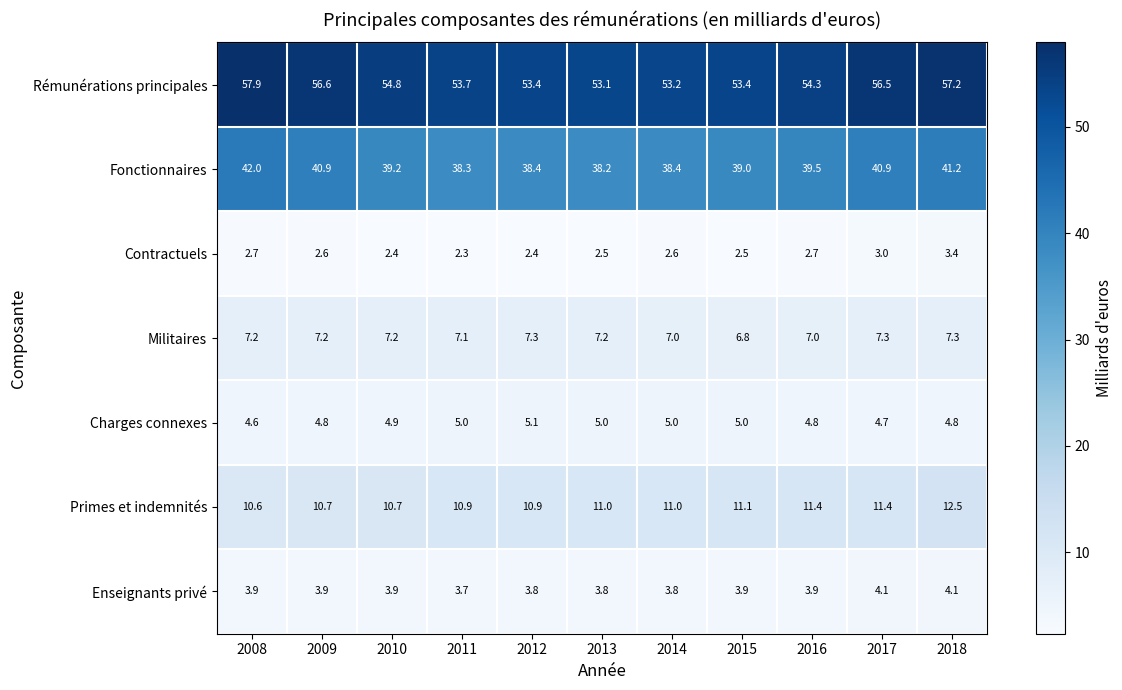

What is the sum of the Fonctionnaires values at 2017 and 2008?

82.9